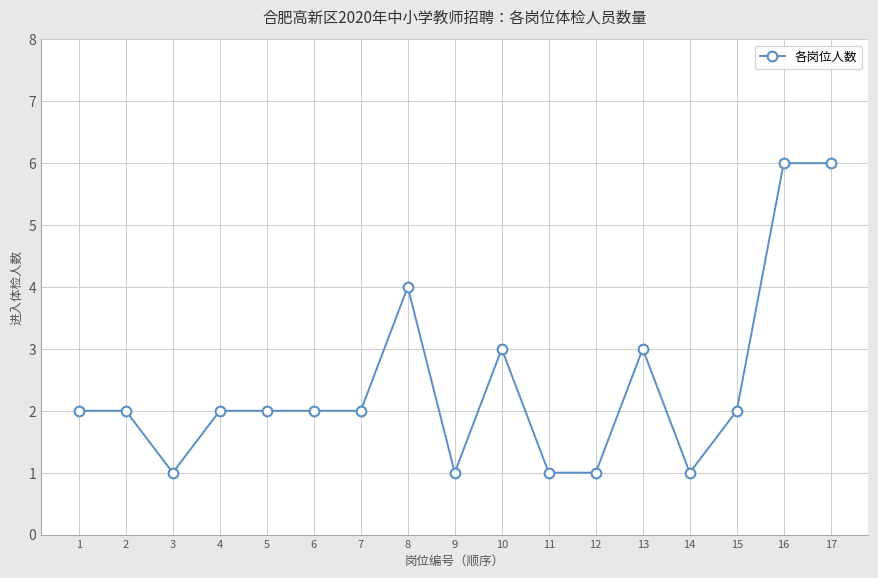

Reading right to left, transcribe all the data shown in this chart.

17=6	16=6	15=2	14=1	13=3	12=1	11=1	10=3	9=1	8=4	7=2	6=2	5=2	4=2	3=1	2=2	1=2